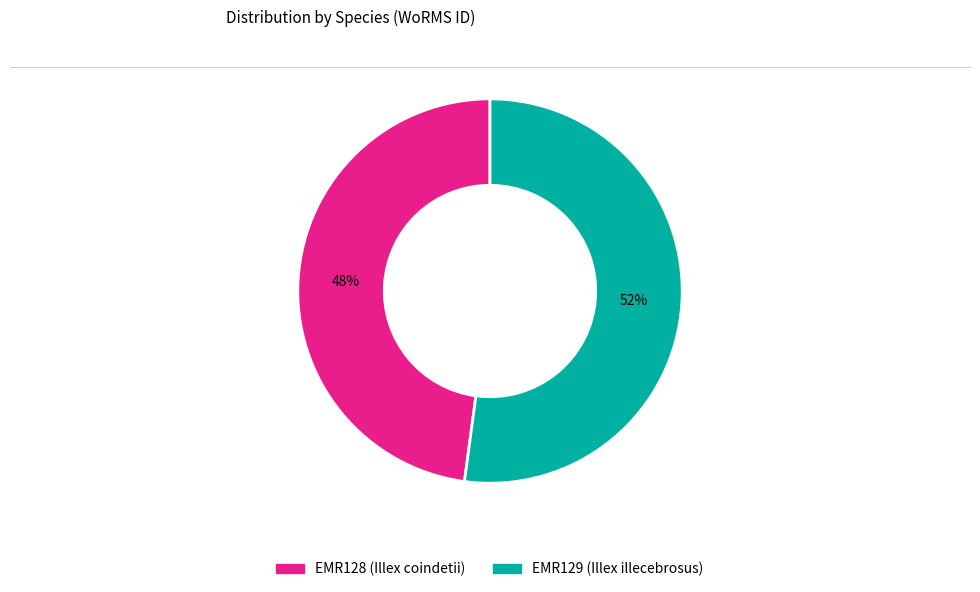

To the nearest percent, what is the combined percentage of EMR128 (Illex coindetii) and EMR129 (Illex illecebrosus)?

100%